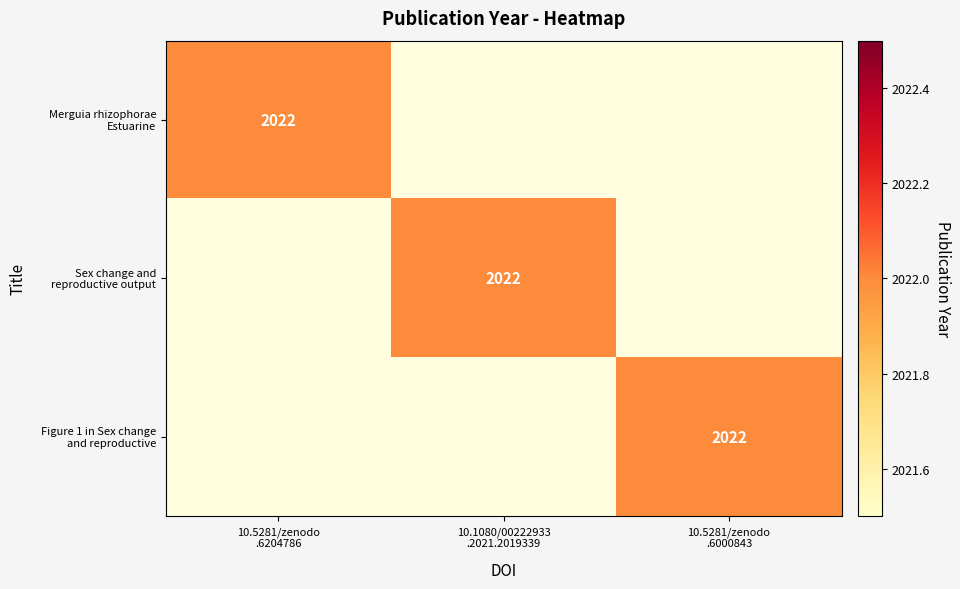

Is it true that Sex change and reproductive output equals 0 at 10.5281/zenodo .6204786?

True